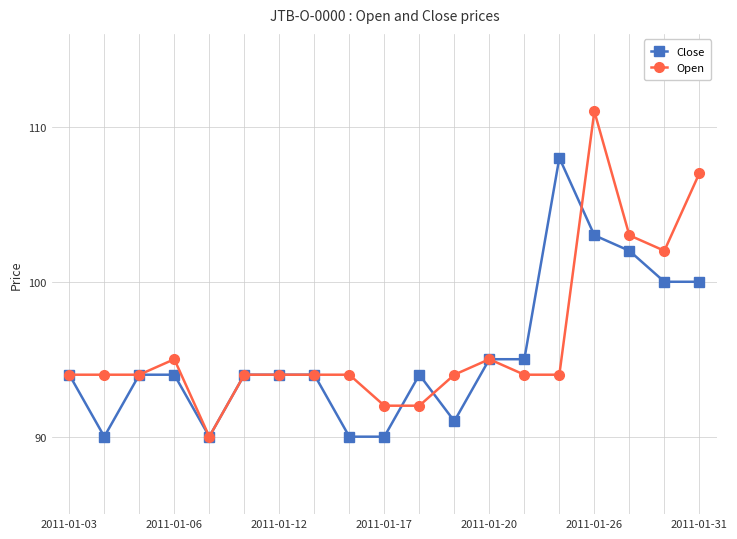

What are all the series names shown in the legend?

Close, Open